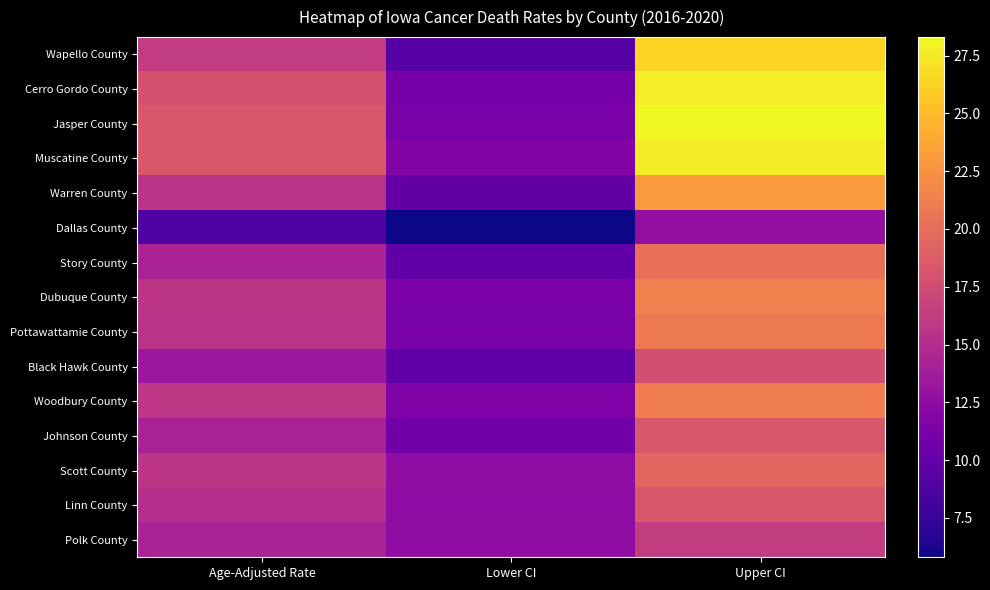

At Upper CI, list the series in order from smallest to largest.

Dallas County, Polk County, Black Hawk County, Johnson County, Linn County, Scott County, Story County, Pottawattamie County, Woodbury County, Dubuque County, Warren County, Wapello County, Muscatine County, Cerro Gordo County, Jasper County